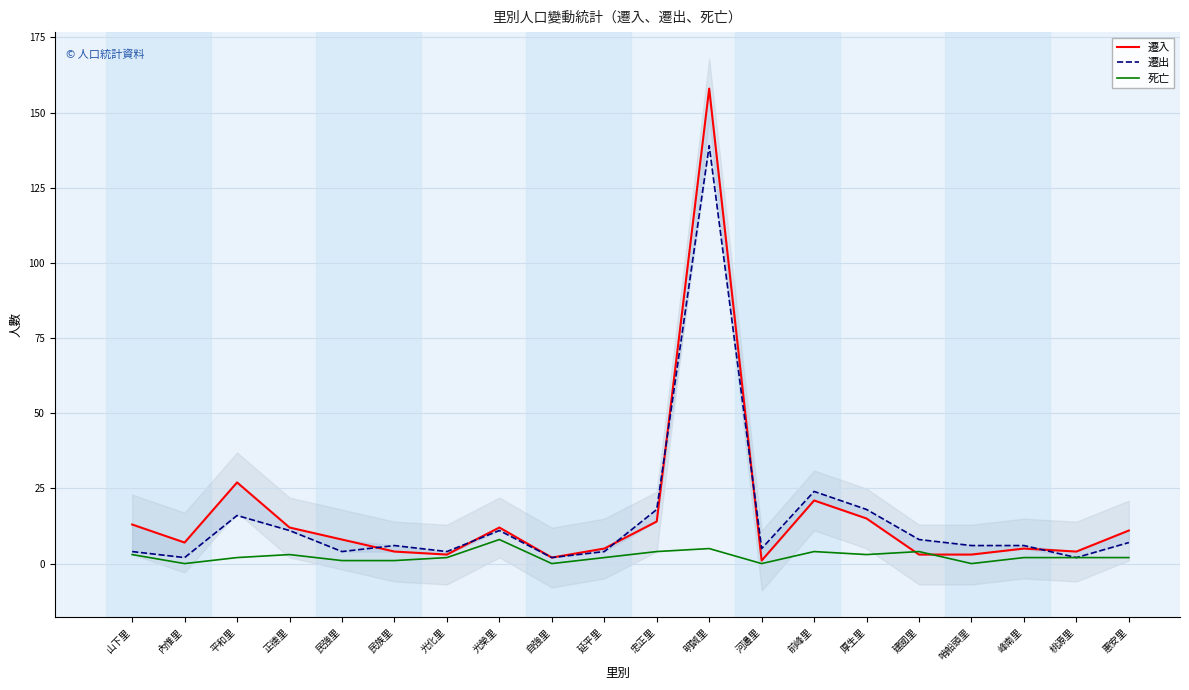

What is the sum of the 死亡 values at 延平里 and 惠安里?

4